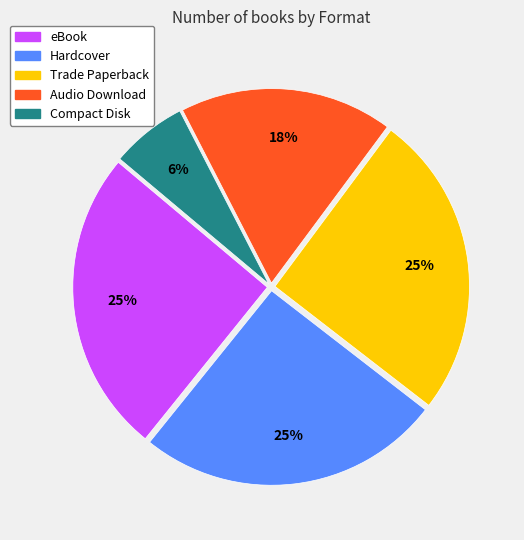

Which has a higher value, Audio Download or eBook?

eBook